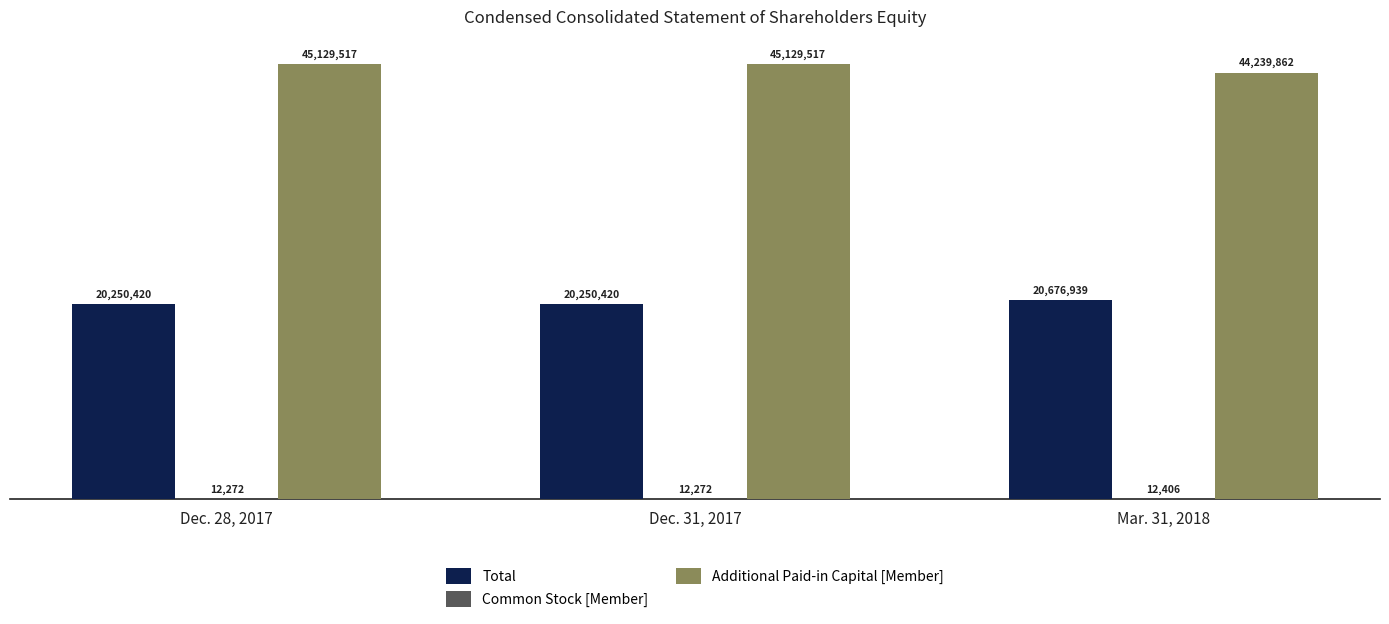

Which series changed the most between Dec. 31, 2017 and Mar. 31, 2018?

Additional Paid-in Capital [Member]